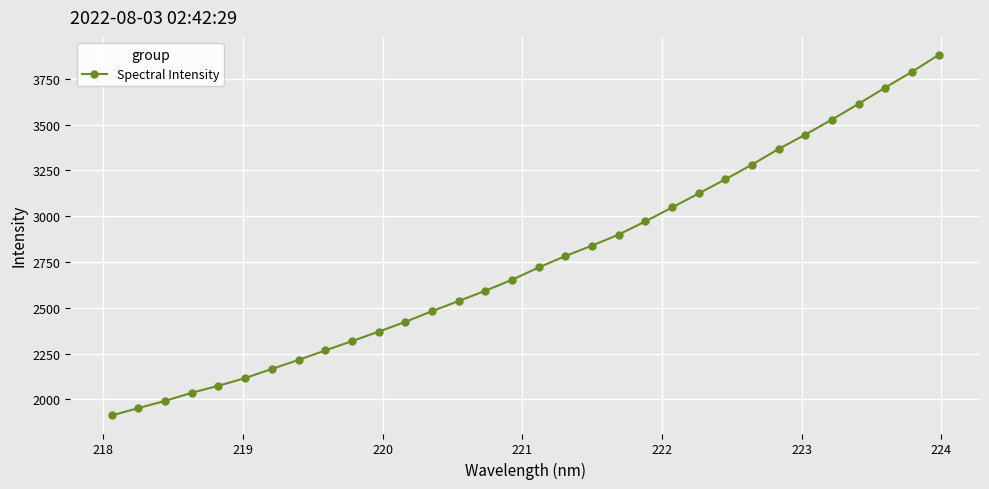

What is the maximum value shown in the chart?

3880.7